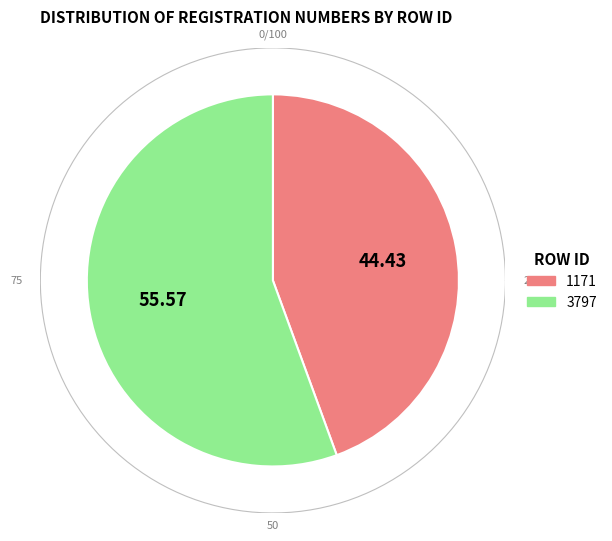

Rank the categories by value from highest to lowest.

3797, 1171